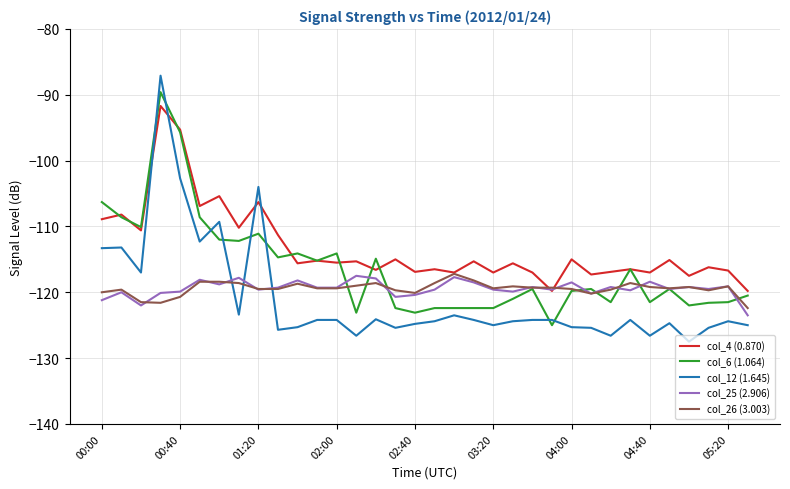

True or false: col_4 (0.870) has more than 0 points higher than both neighbors.

True